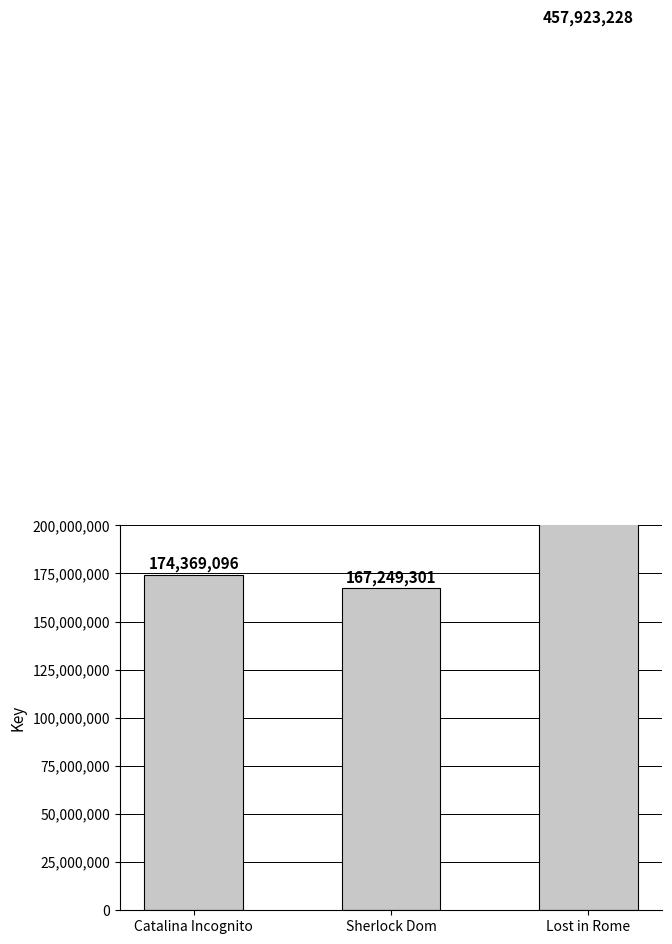

The value at Catalina Incognito is 174369096. True or false?

True